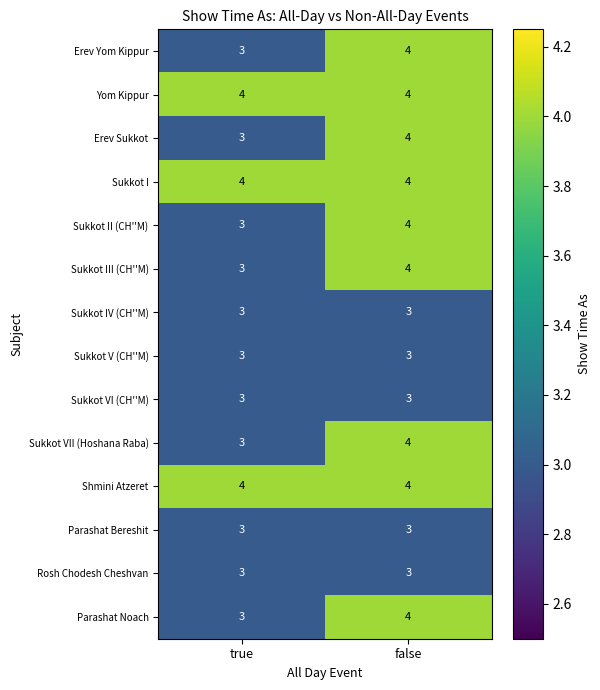

The value of Rosh Chodesh Cheshvan at false is 3. True or false?

True